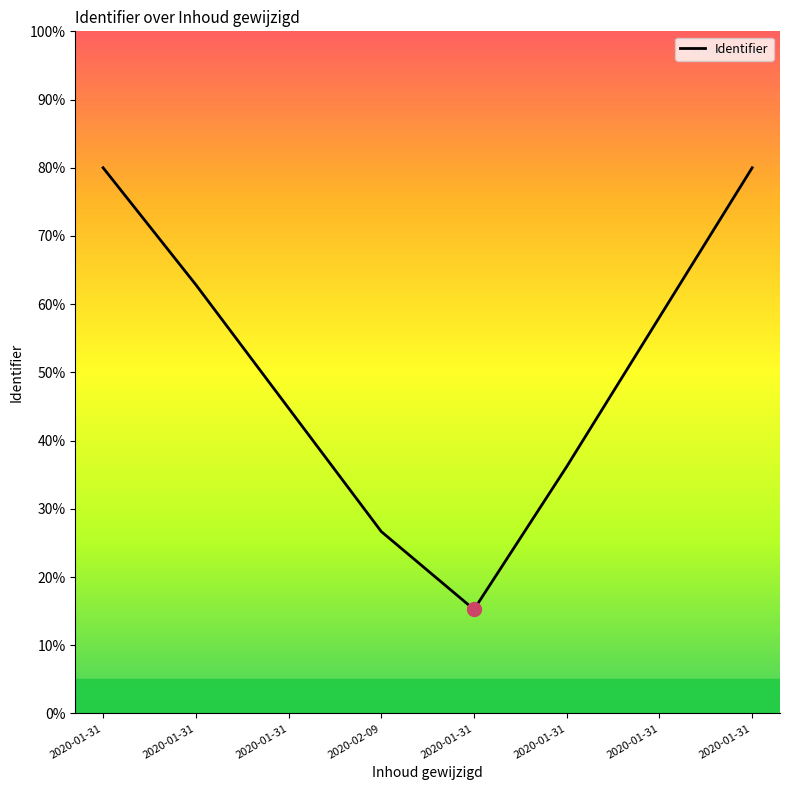

Which label corresponds to the largest value in the chart?

2020-01-31